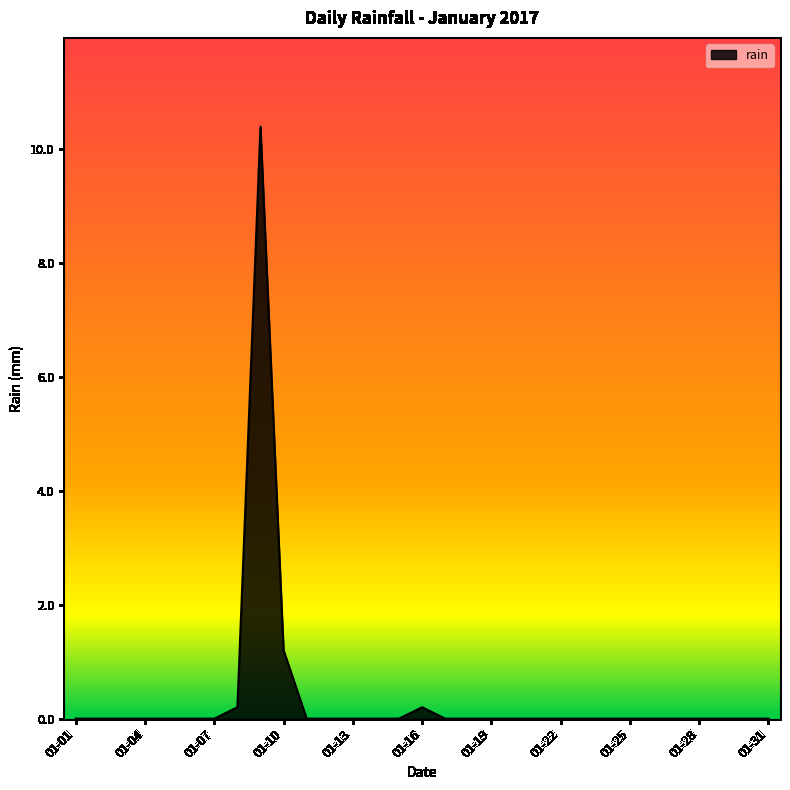

How many categories are shown in the chart?

31